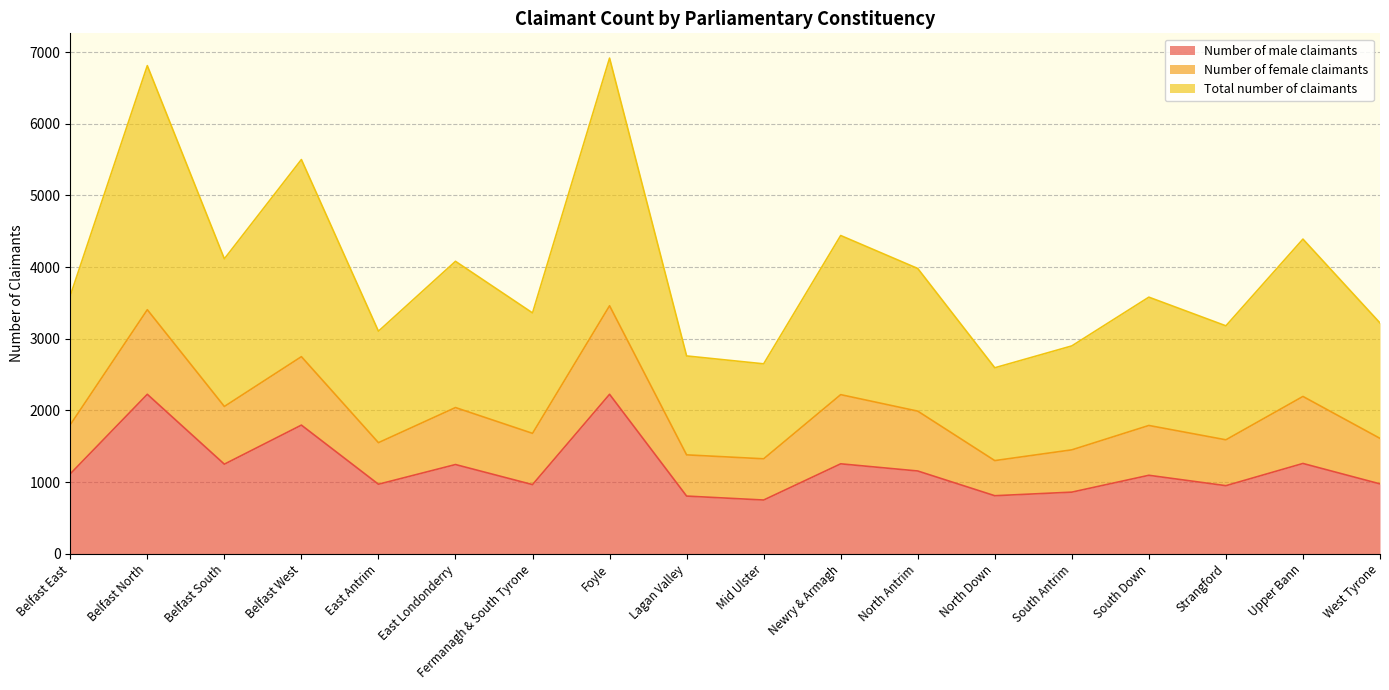

At which label is Number of male claimants closest to 1487?

Upper Bann